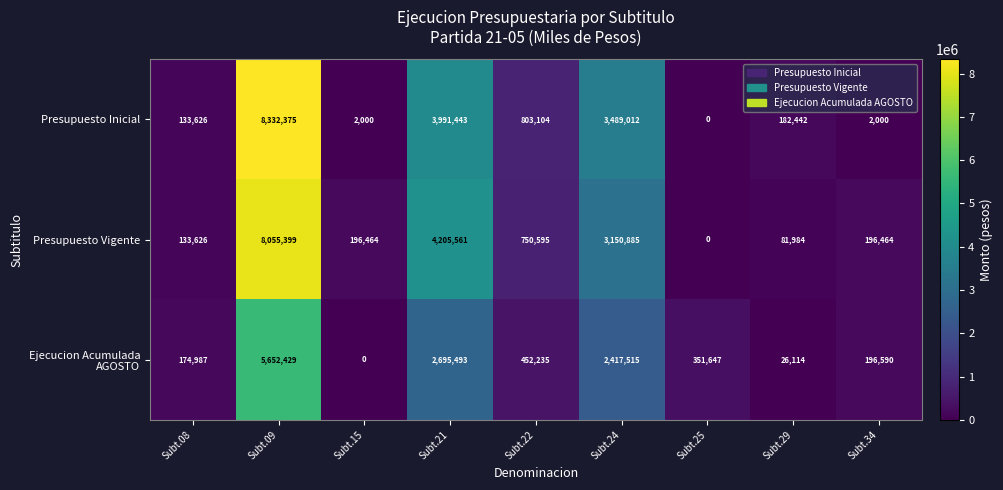

What is the difference between the maximum and minimum values in the Presupuesto Vigente series?

8055399